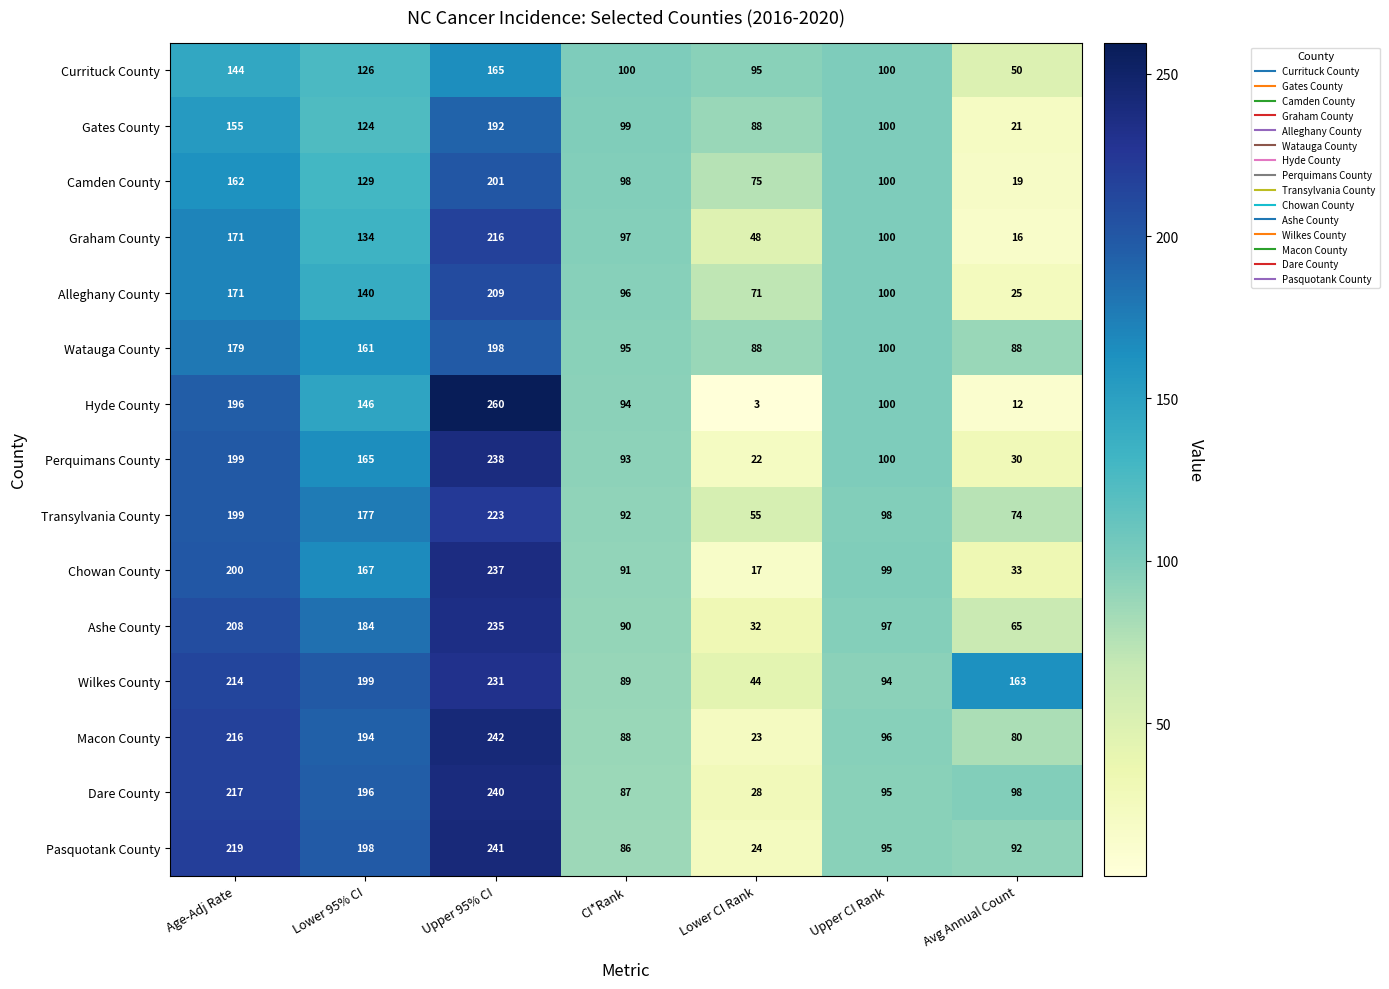

The value of Currituck County at Avg Annual Count is 50. True or false?

True